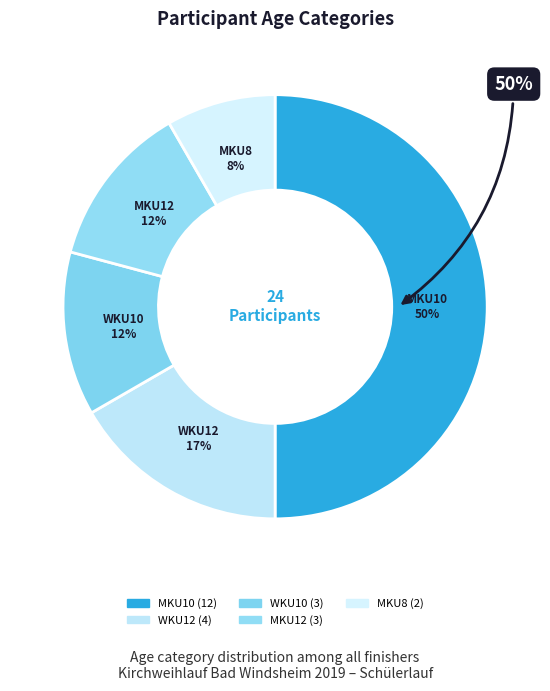

Which has a higher value, MKU8 or MKU10?

MKU10